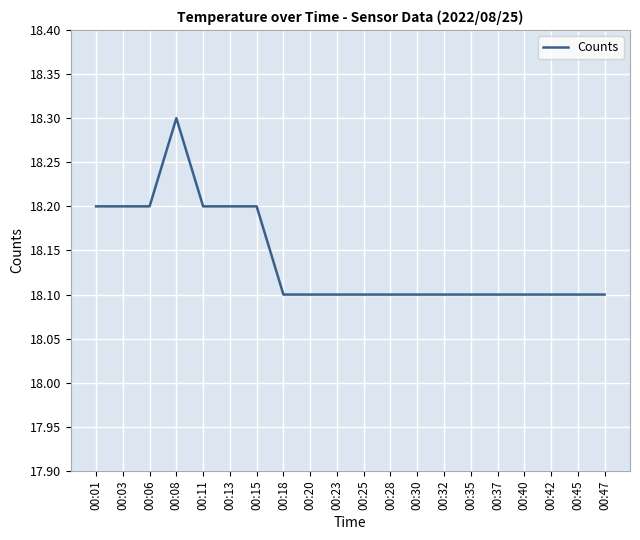

True or false: the data shows 18.2 at 00:13.

True